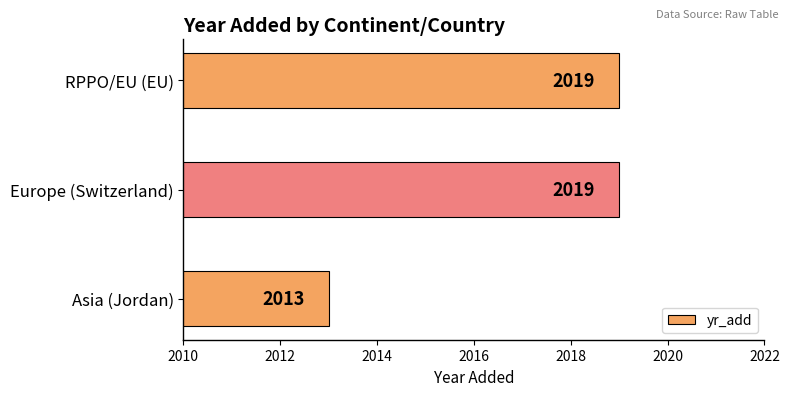

At which label is the value closest to 2016?

Asia (Jordan)